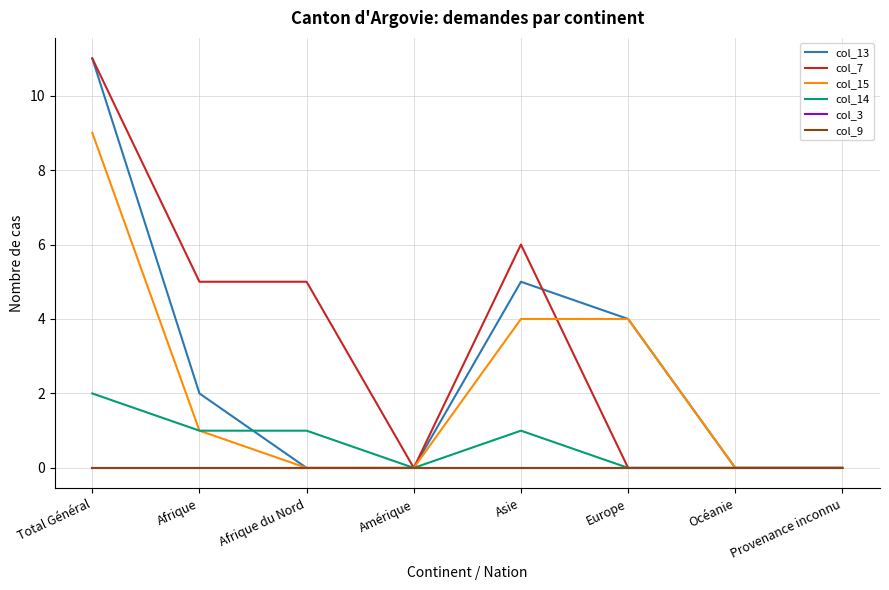

Reading left to right, list all the values displayed in this chart.

col_13: 11	2	0	0	5	4	0	0
col_7: 11	5	5	0	6	0	0	0
col_15: 9	1	0	0	4	4	0	0
col_14: 2	1	1	0	1	0	0	0
col_3: 0	0	0	0	0	0	0	0
col_9: 0	0	0	0	0	0	0	0